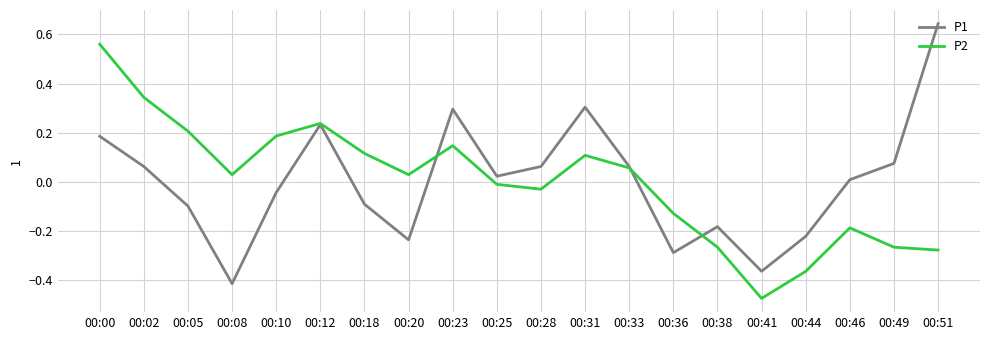

At which label does P2 reach its minimum?

00:41